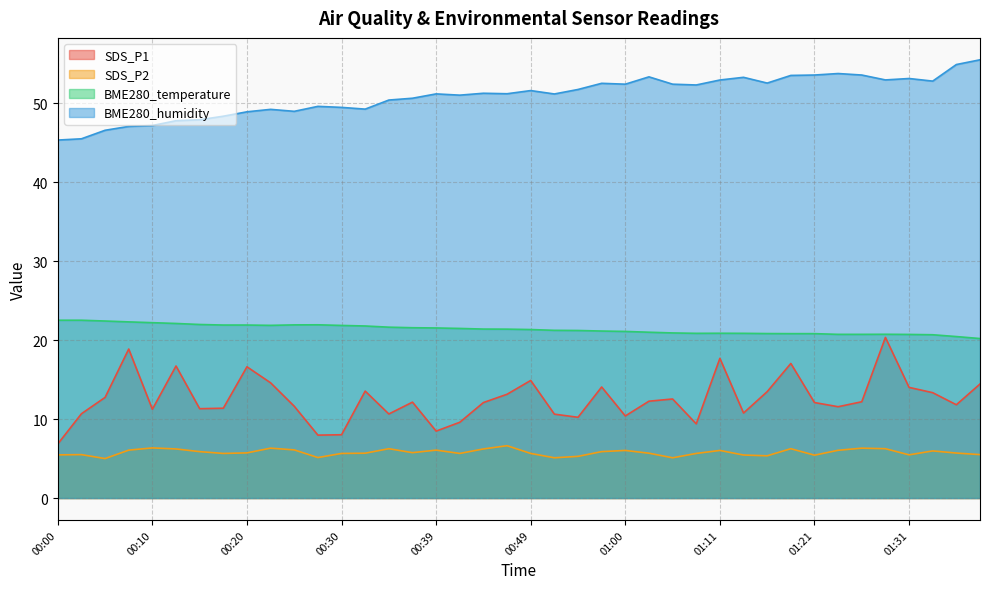

Reading left to right, list all the values displayed in this chart.

SDS_P1: 00:00=6.8	00:03=10.7	00:05=12.8	00:08=18.9	00:10=11.2	00:12=16.7	00:15=11.3	00:17=11.4	00:20=16.6	00:22=14.6	00:25=11.6	00:27=8.0	00:30=8.0	00:32=13.6	00:35=10.7	00:37=12.2	00:39=8.5	00:42=9.6	00:44=12.1	00:47=13.2	00:49=14.9	00:52=10.6	00:55=10.2	00:58=14.1	01:00=10.4	01:03=12.3	01:06=12.6	01:08=9.4	01:11=17.7	01:13=10.8	01:16=13.5	01:18=17.1	01:21=12.1	01:24=11.6	01:26=12.2	01:29=20.4	01:31=14.0	01:34=13.3	01:39=11.8	01:44=14.4
SDS_P2: 00:00=5.5	00:03=5.5	00:05=5.0	00:08=6.1	00:10=6.3	00:12=6.2	00:15=5.9	00:17=5.7	00:20=5.7	00:22=6.3	00:25=6.1	00:27=5.1	00:30=5.7	00:32=5.7	00:35=6.2	00:37=5.8	00:39=6.1	00:42=5.7	00:44=6.2	00:47=6.6	00:49=5.7	00:52=5.1	00:55=5.3	00:58=5.9	01:00=6.0	01:03=5.7	01:06=5.1	01:08=5.7	01:11=6.0	01:13=5.5	01:16=5.3	01:18=6.2	01:21=5.4	01:24=6.0	01:26=6.3	01:29=6.2	01:31=5.5	01:34=6.0	01:39=5.7	01:44=5.5
BME280_temperature: 00:00=22.5	00:03=22.5	00:05=22.4	00:08=22.3	00:10=22.2	00:12=22.1	00:15=22.0	00:17=21.9	00:20=21.9	00:22=21.9	00:25=21.9	00:27=21.9	00:30=21.9	00:32=21.8	00:35=21.6	00:37=21.6	00:39=21.6	00:42=21.5	00:44=21.4	00:47=21.4	00:49=21.4	00:52=21.2	00:55=21.2	00:58=21.2	01:00=21.1	01:03=21.0	01:06=20.9	01:08=20.9	01:11=20.9	01:13=20.9	01:16=20.8	01:18=20.8	01:21=20.8	01:24=20.7	01:26=20.7	01:29=20.8	01:31=20.7	01:34=20.7	01:39=20.5	01:44=20.2
BME280_humidity: 00:00=45.4	00:03=45.5	00:05=46.6	00:08=47.1	00:10=47.2	00:12=47.8	00:15=47.9	00:17=48.4	00:20=48.9	00:22=49.2	00:25=49.0	00:27=49.6	00:30=49.5	00:32=49.3	00:35=50.4	00:37=50.7	00:39=51.2	00:42=51.0	00:44=51.3	00:47=51.2	00:49=51.6	00:52=51.2	00:55=51.8	00:58=52.5	01:00=52.4	01:03=53.4	01:06=52.4	01:08=52.3	01:11=53.0	01:13=53.3	01:16=52.6	01:18=53.5	01:21=53.6	01:24=53.8	01:26=53.6	01:29=53.0	01:31=53.2	01:34=52.8	01:39=54.9	01:44=55.5